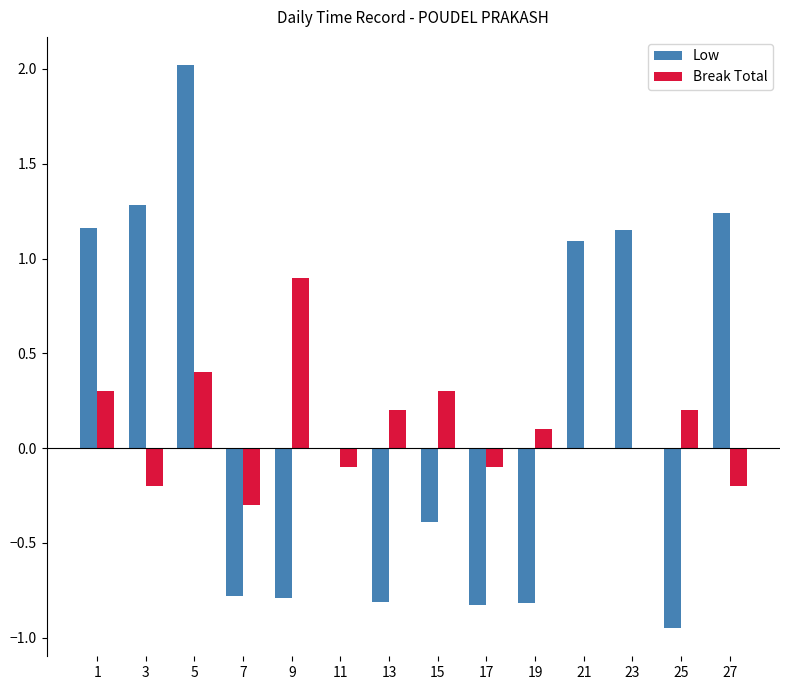

What is the total value across all series at 19?

-0.7